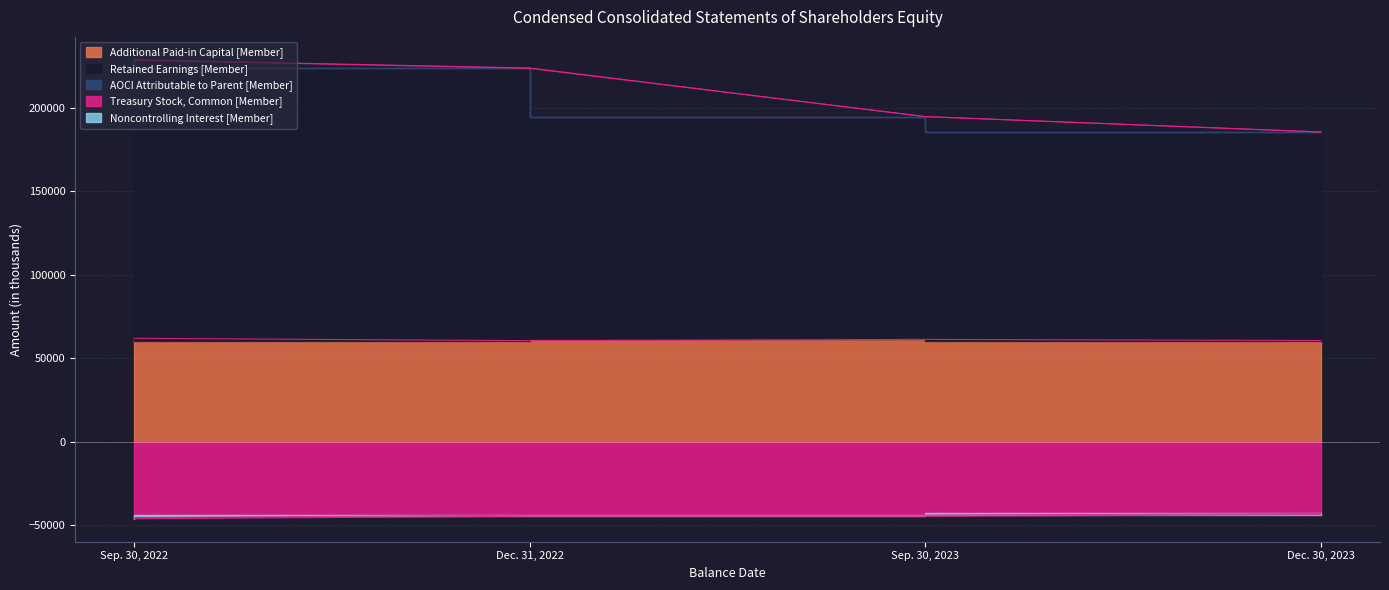

What is the total value across all series at Sep. 30, 2023?

212121